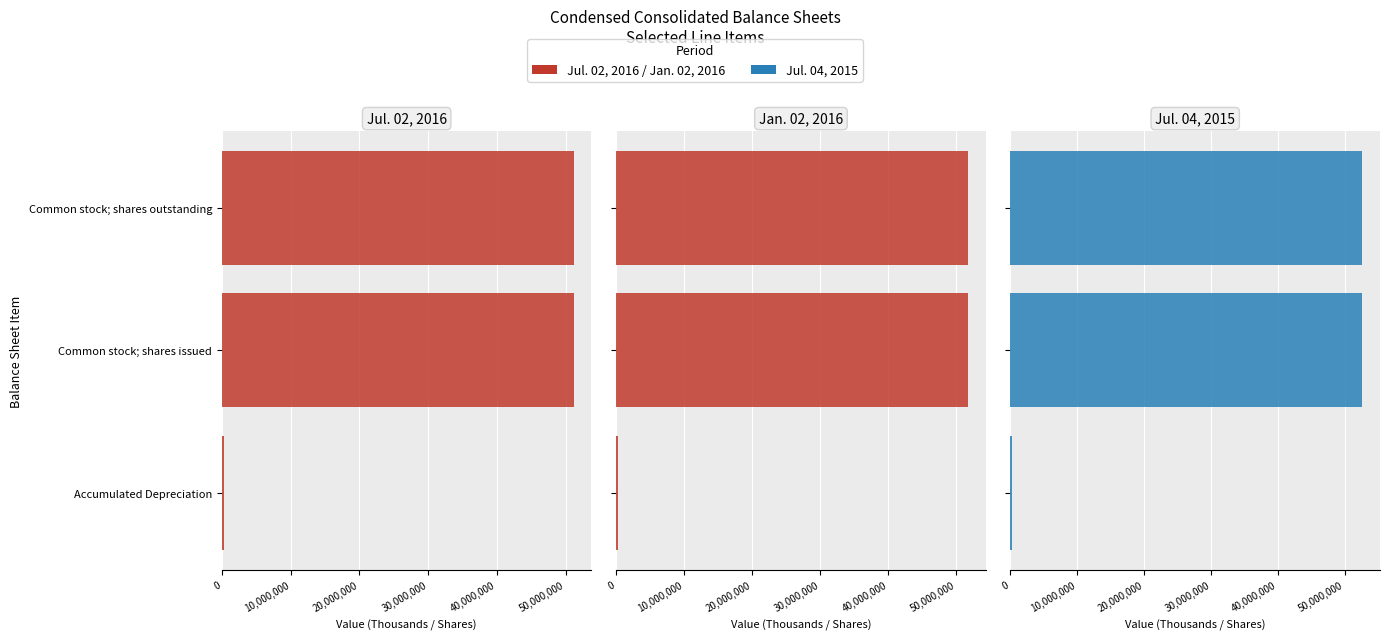

The value of Jul. 04, 2015 at Common stock; shares issued is 52615316. True or false?

True